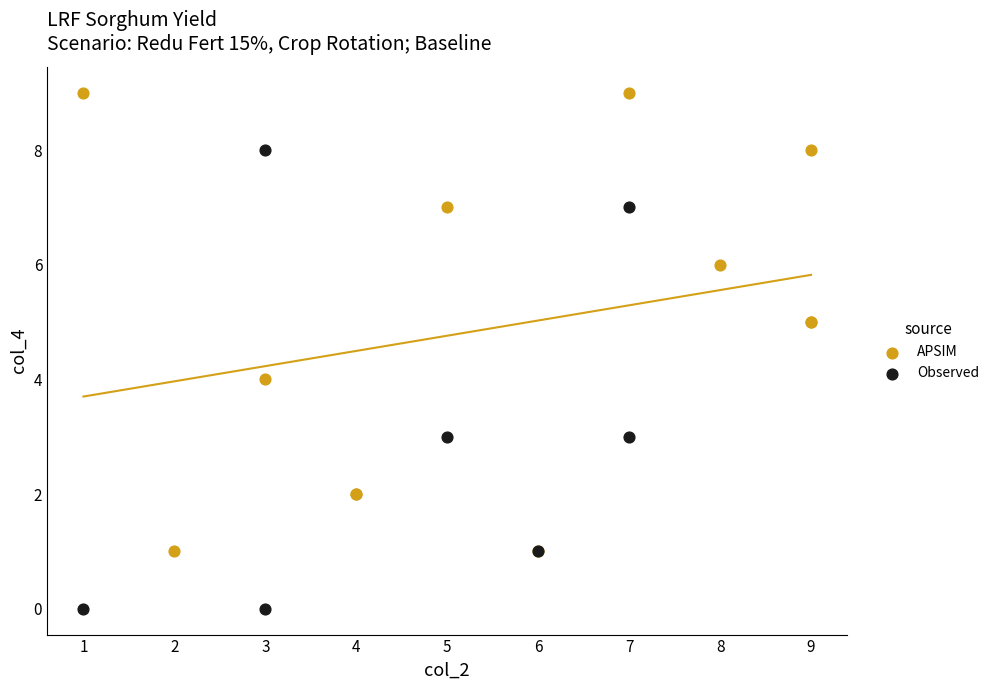

Which series contains the lowest Y value?

Observed